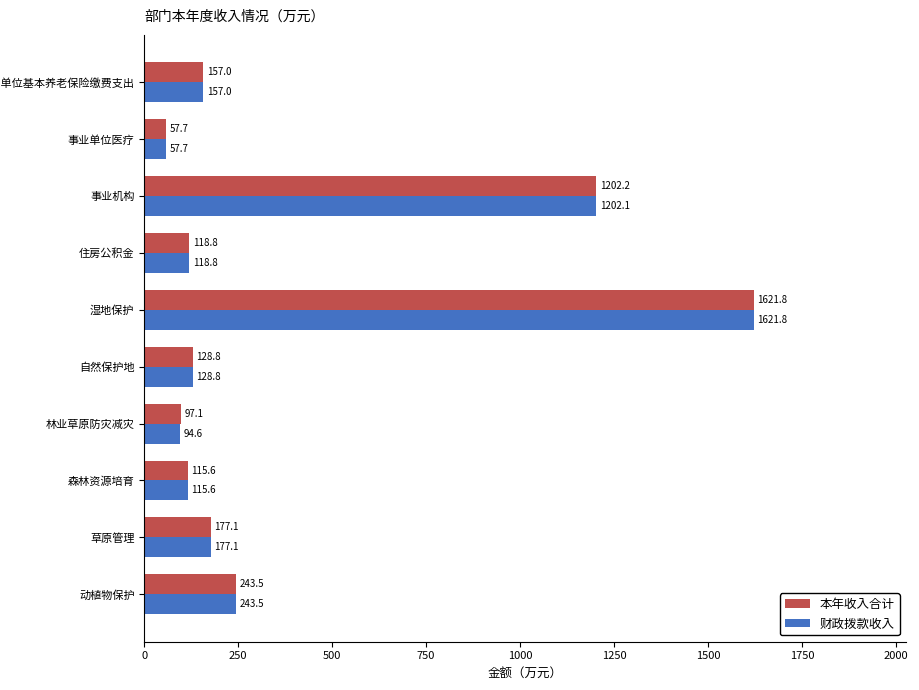

The 本年收入合计 series shows 2283.7 at 湿地保护. True or false?

False